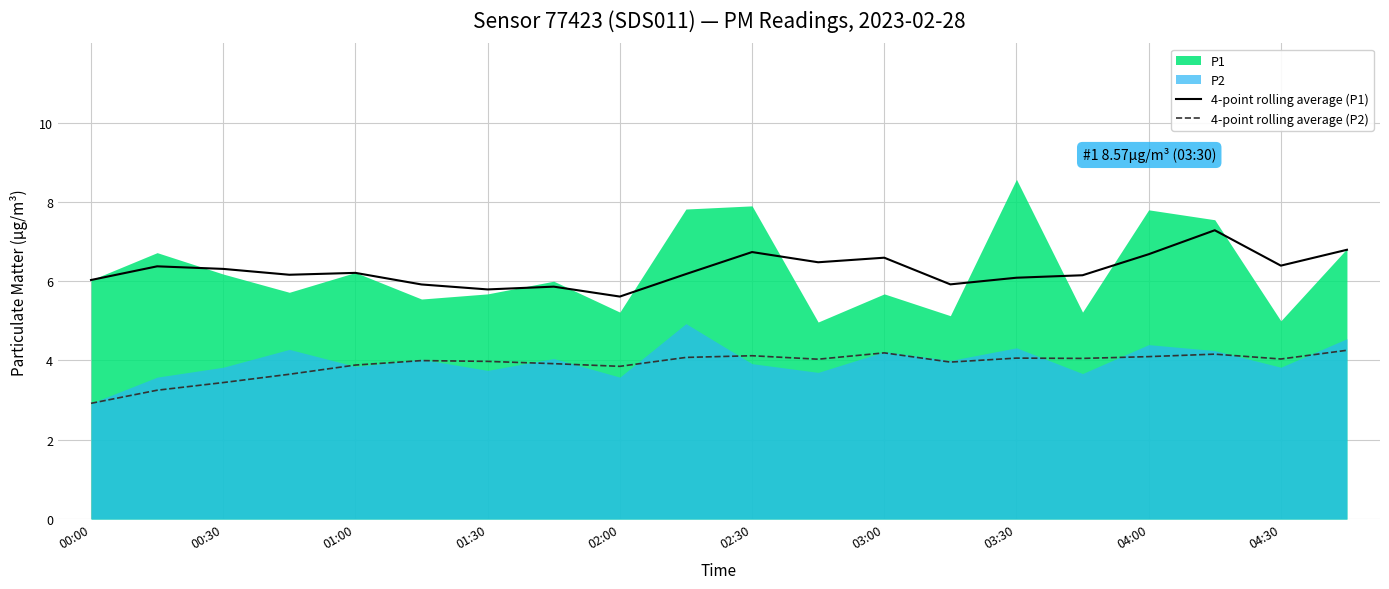

True or false: 4-point rolling average (P2) has a value of 3.9 at 02:00.

True